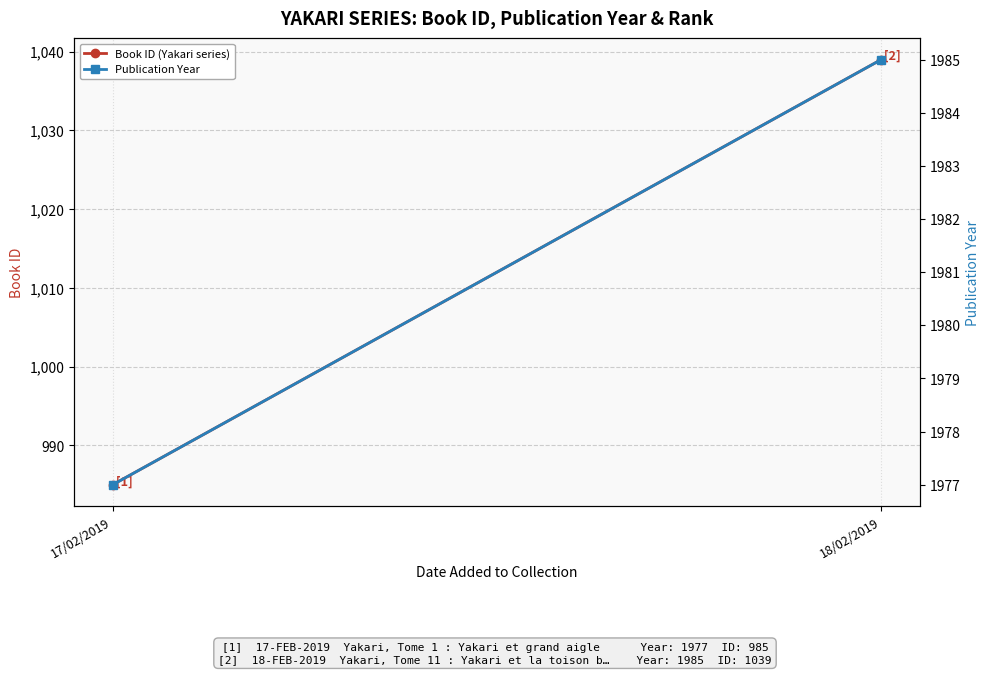

The value of Book ID (Yakari series) at 18/02/2019 is 1039. True or false?

True